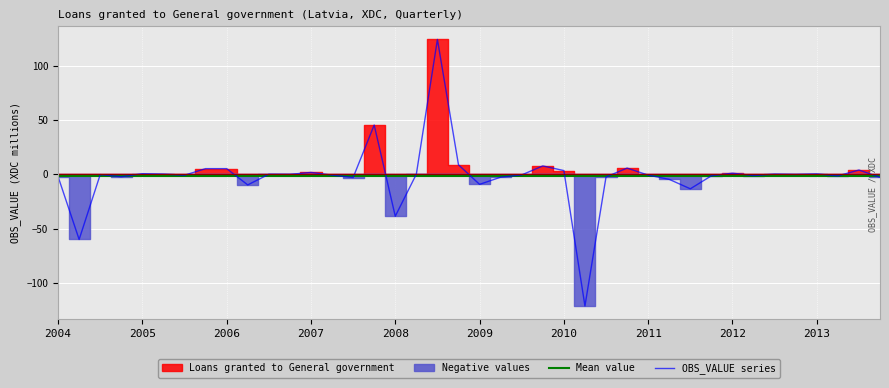

The OBS_VALUE series series shows -2.5 at 26. True or false?

True